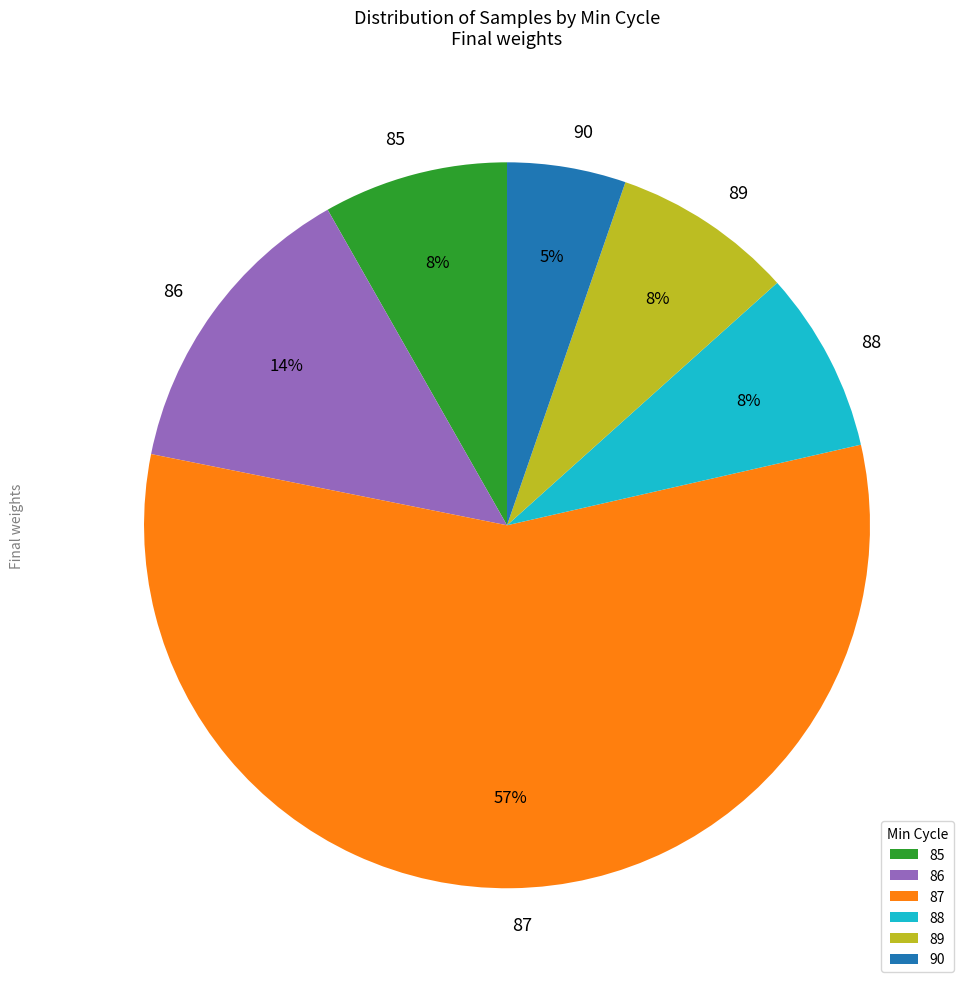

Does any single category account for the majority?

Yes